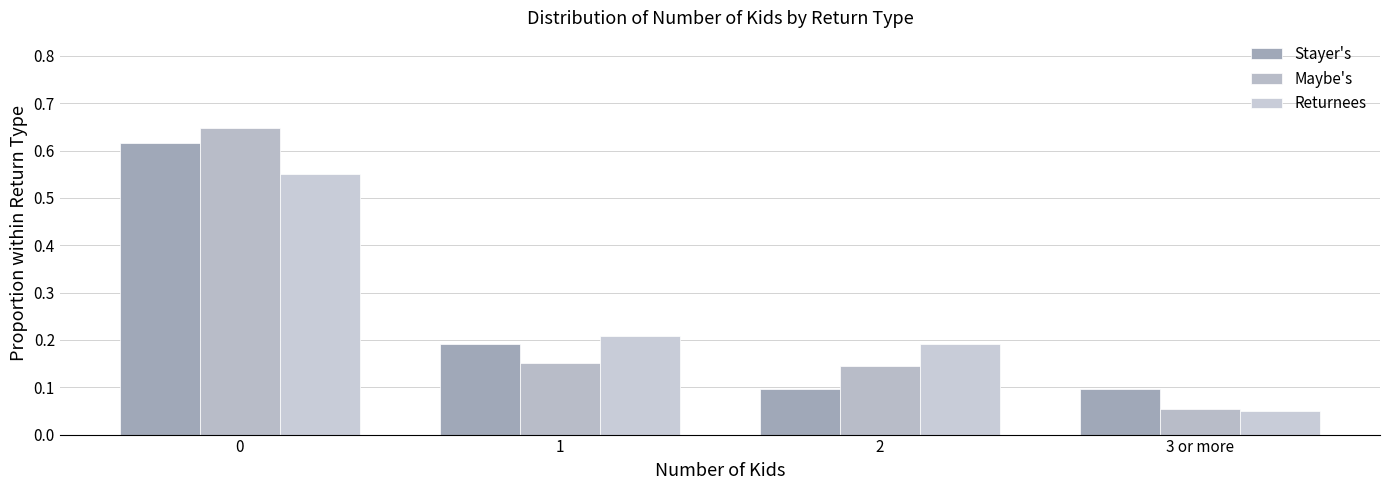

Rank the series at 1 from lowest to highest value.

Maybe's, Stayer's, Returnees